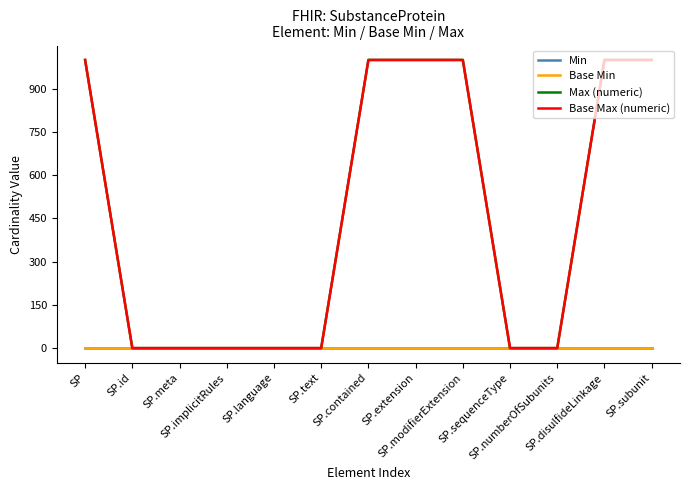

What is the total value across all series at SP.sequenceType?

2